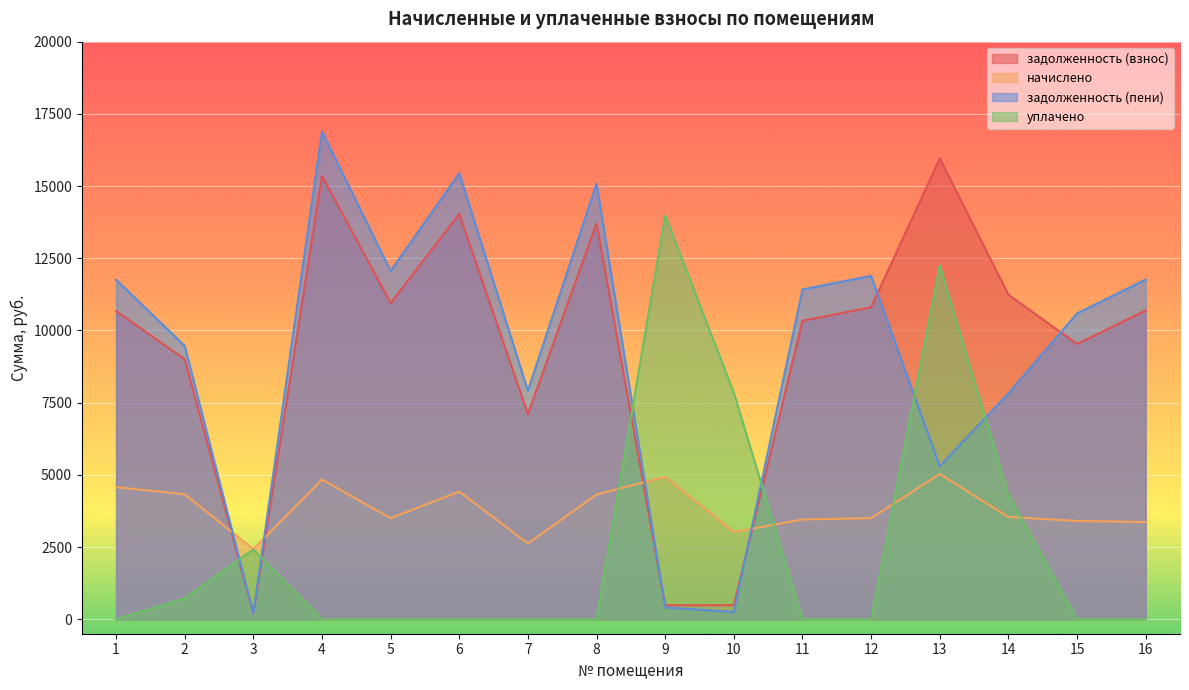

Does the chart display data point markers on the line(s)?

No